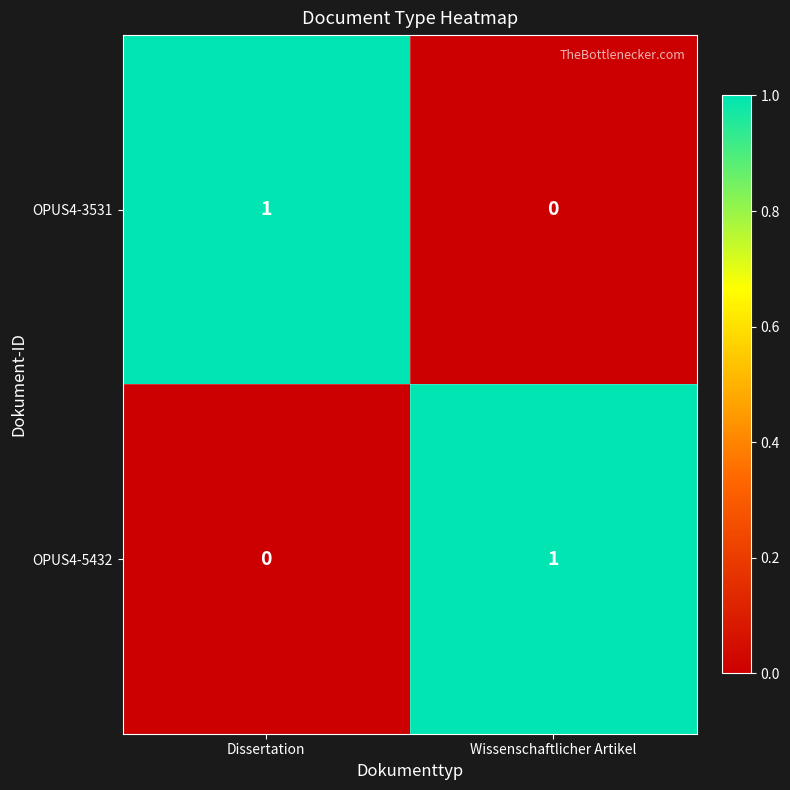

Reading left to right, what are all the values shown in this chart?

OPUS4-3531: Dissertation=1	Wissenschaftlicher Artikel=0
OPUS4-5432: Dissertation=0	Wissenschaftlicher Artikel=1